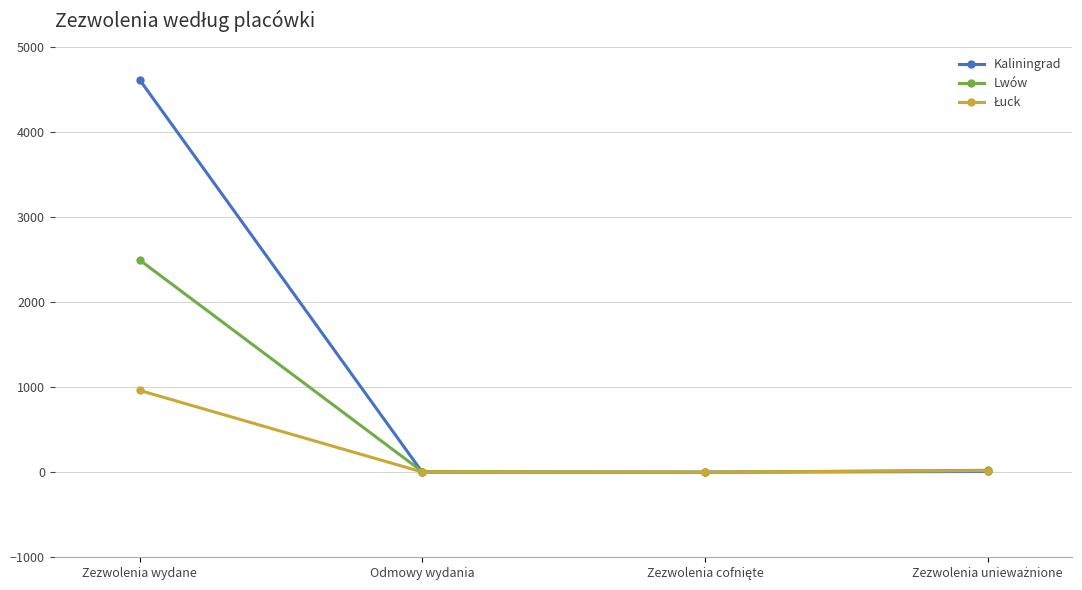

Which series changed the most between Zezwolenia wydane and Odmowy wydania?

Kaliningrad